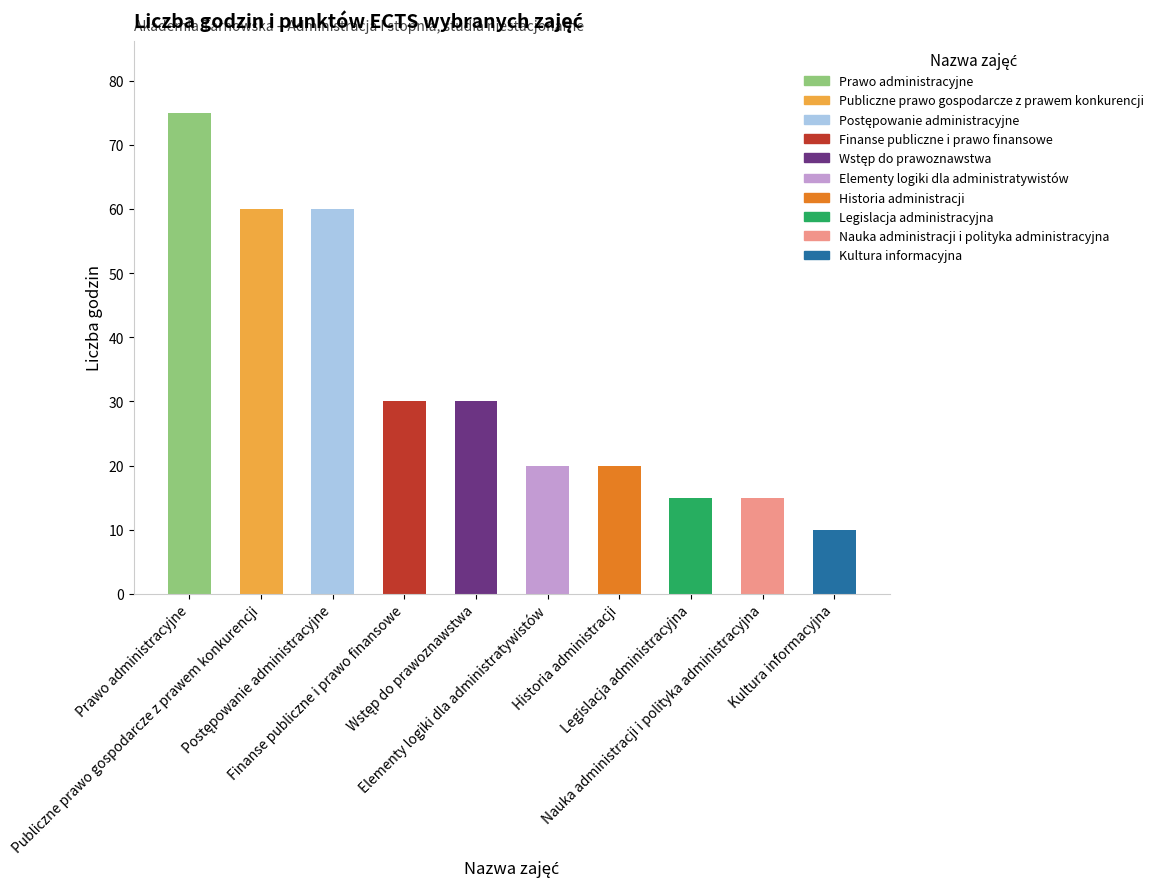

At which label does the data first exceed 30?

Prawo administracyjne